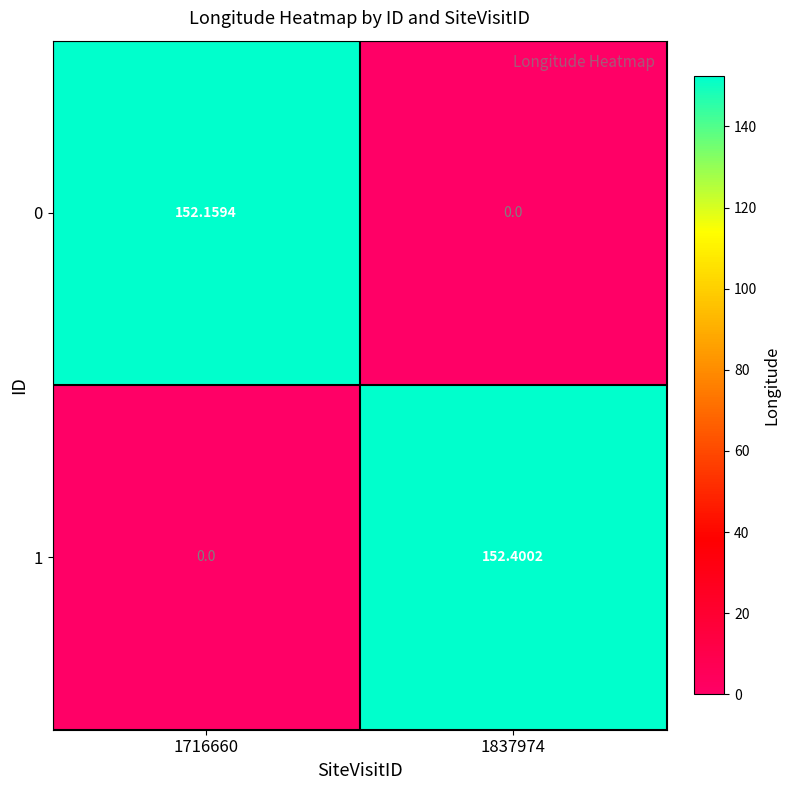

At how many categories does at least one series exceed 31?

2